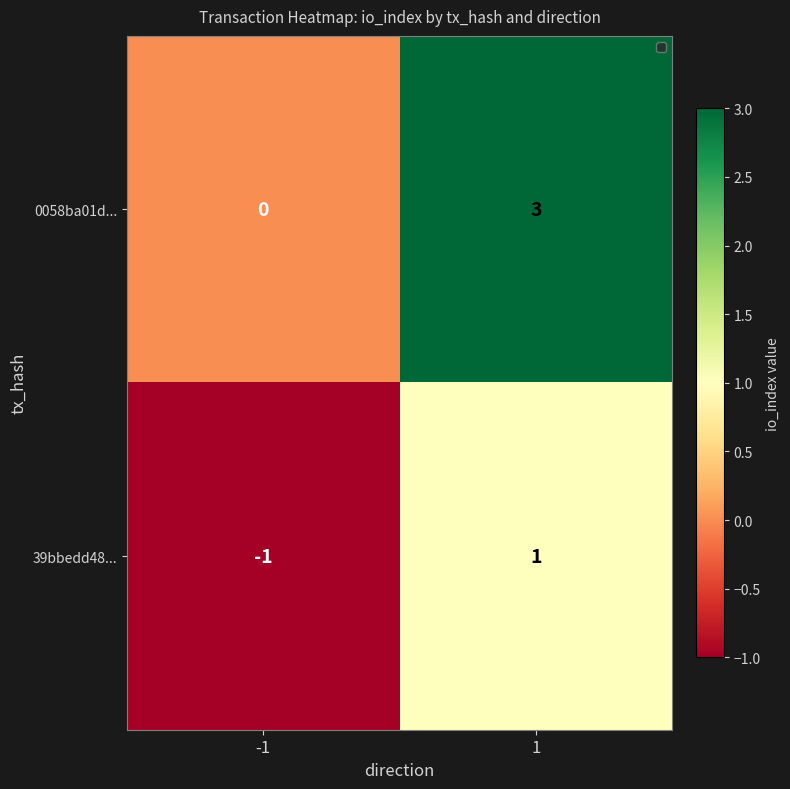

Rank the series at -1 from lowest to highest value.

39bbedd48..., 0058ba01d...